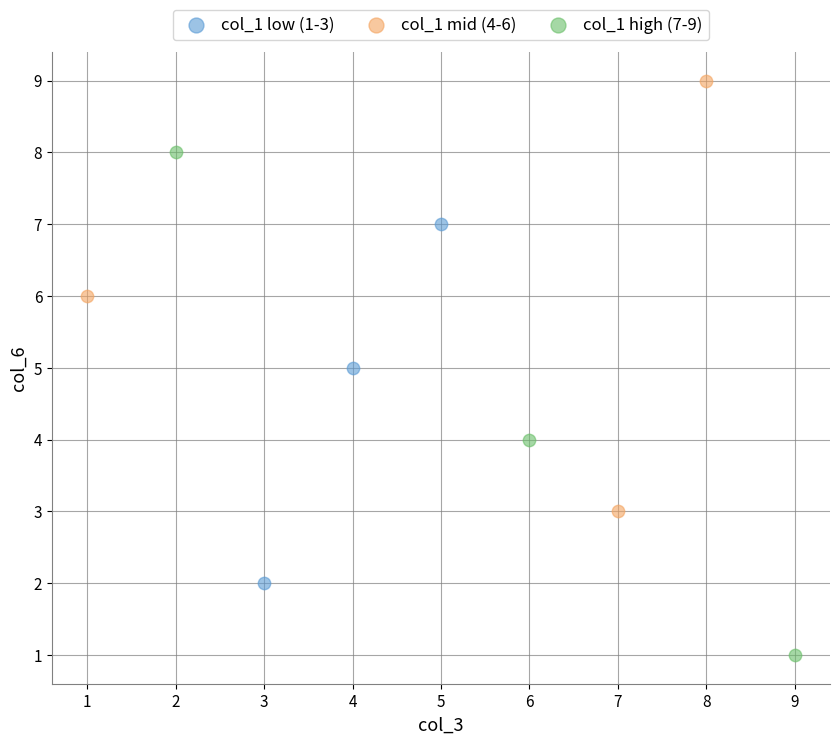

Which series has the widest spread of Y values?

col_1 high (7-9)